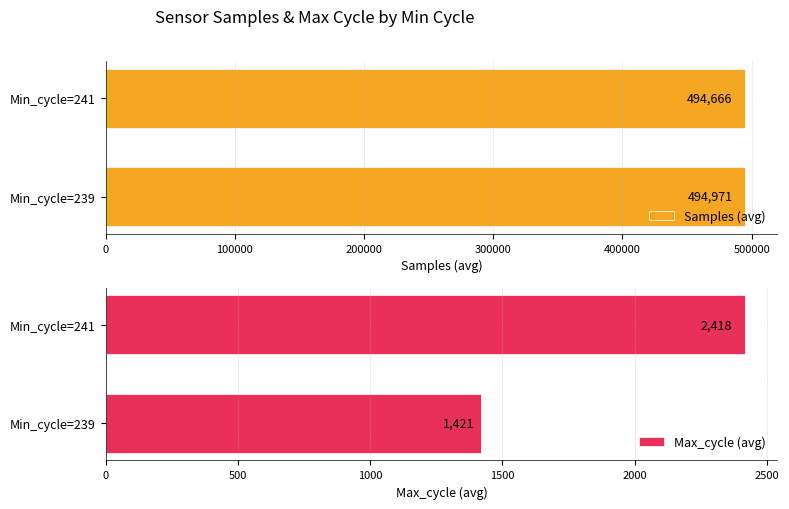

What is the difference between the maximum and minimum values in the Samples (avg) series?

304.8